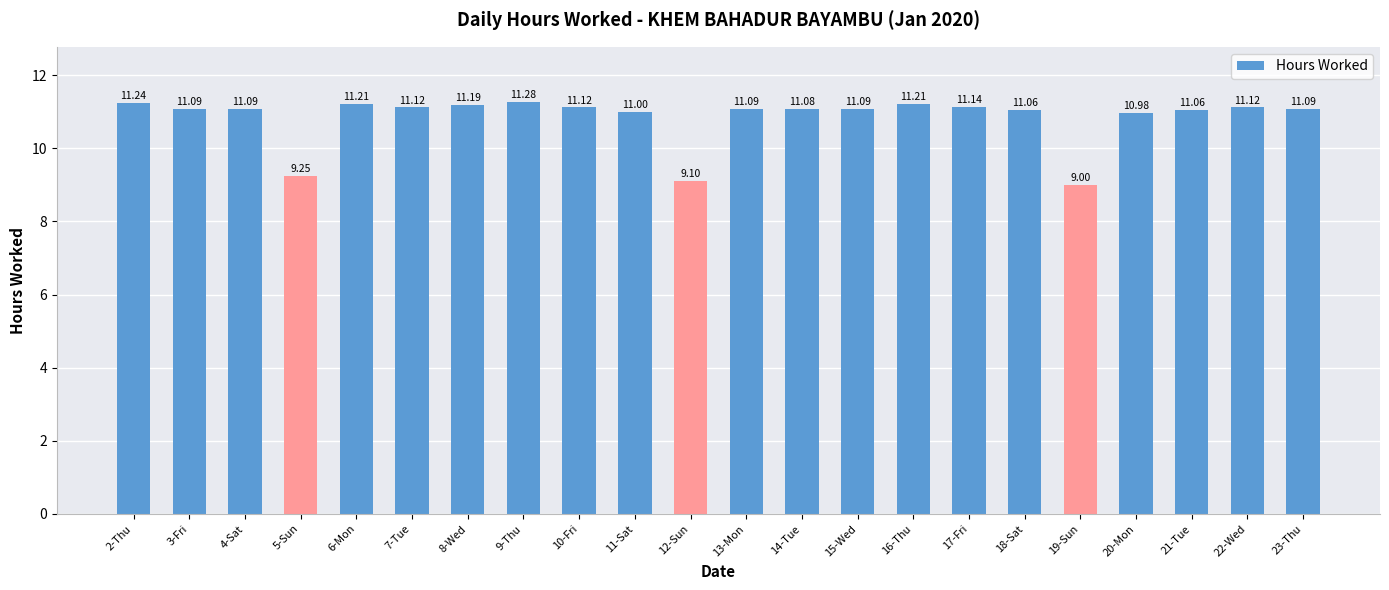

What is the minimum value shown in the chart?

9.0